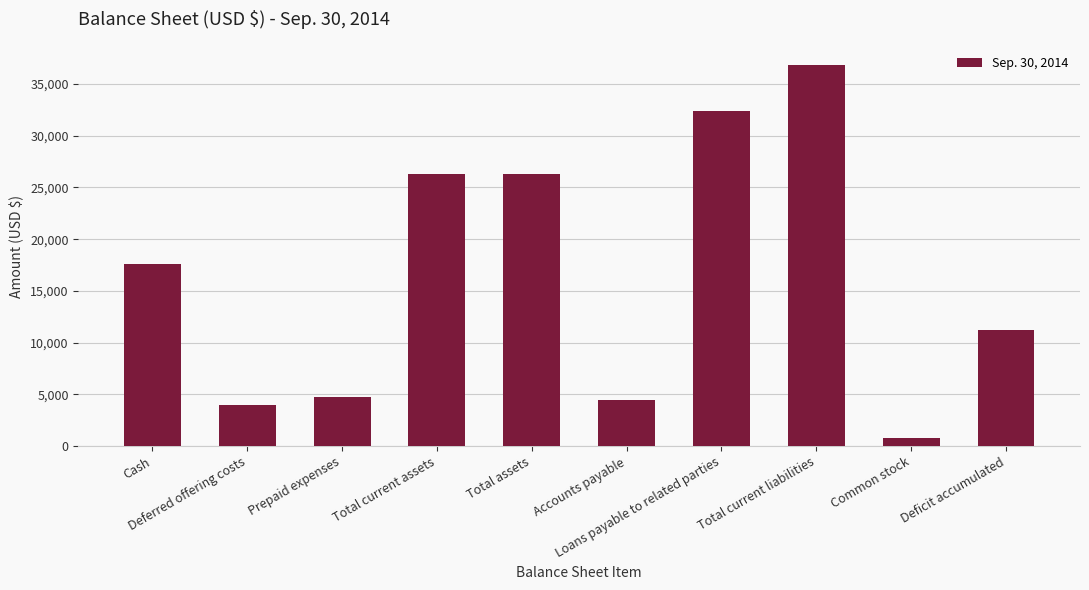

What is the label of the 4th bar from the left?

Total current assets